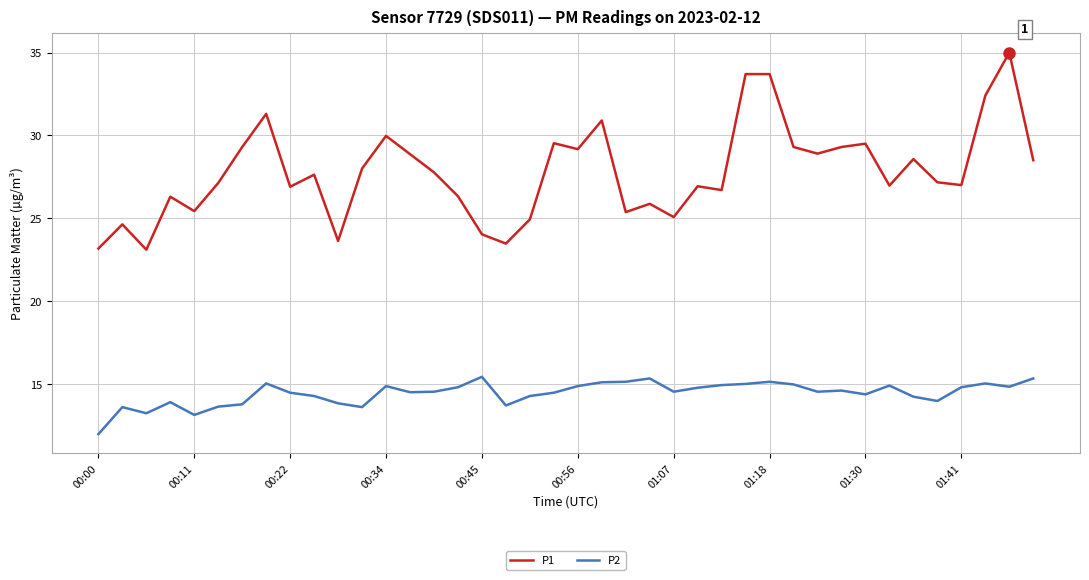

List the series in order of their peak value, lowest first.

P2, P1